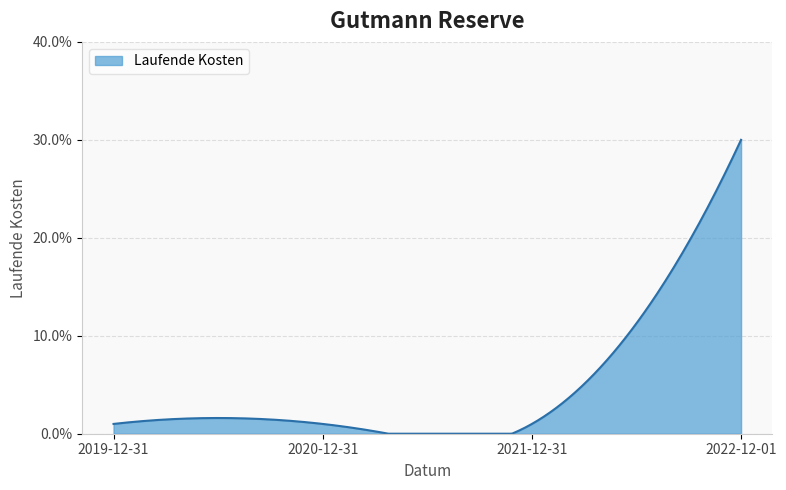

Does the chart have visible grid lines?

Yes